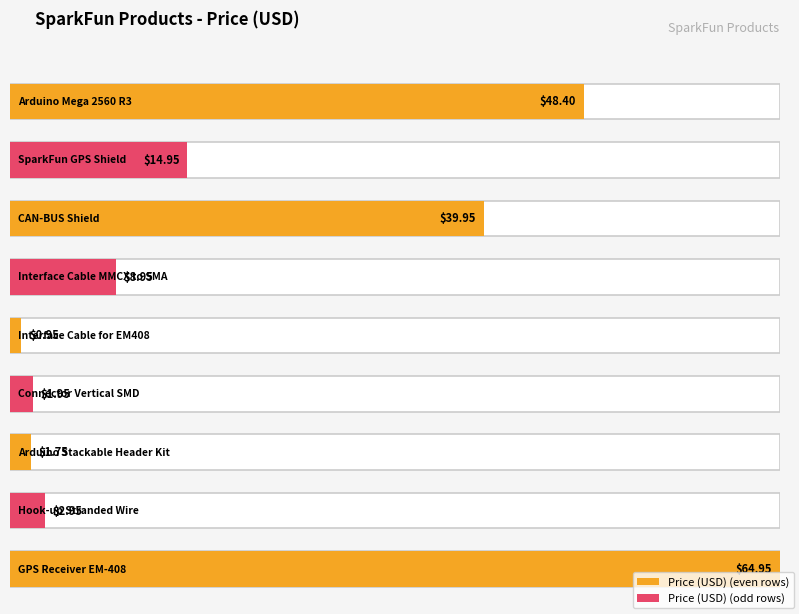

Which category has the highest value across all series?

GPS Receiver EM-408